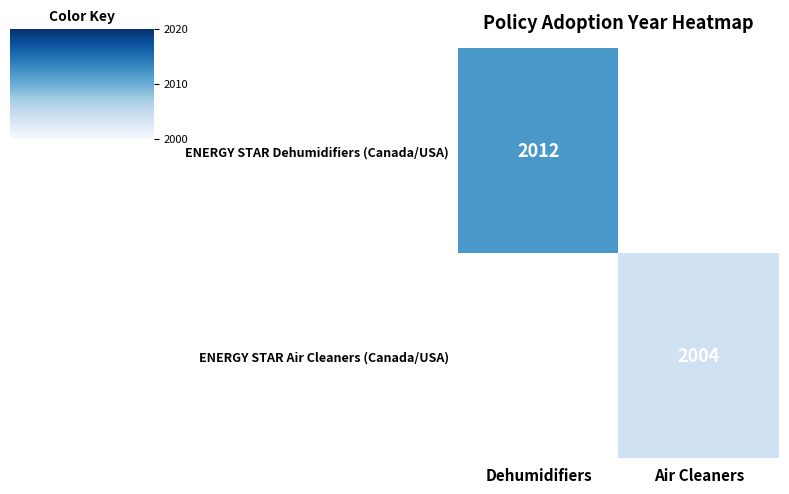

At how many categories does at least one series exceed 2007?

1